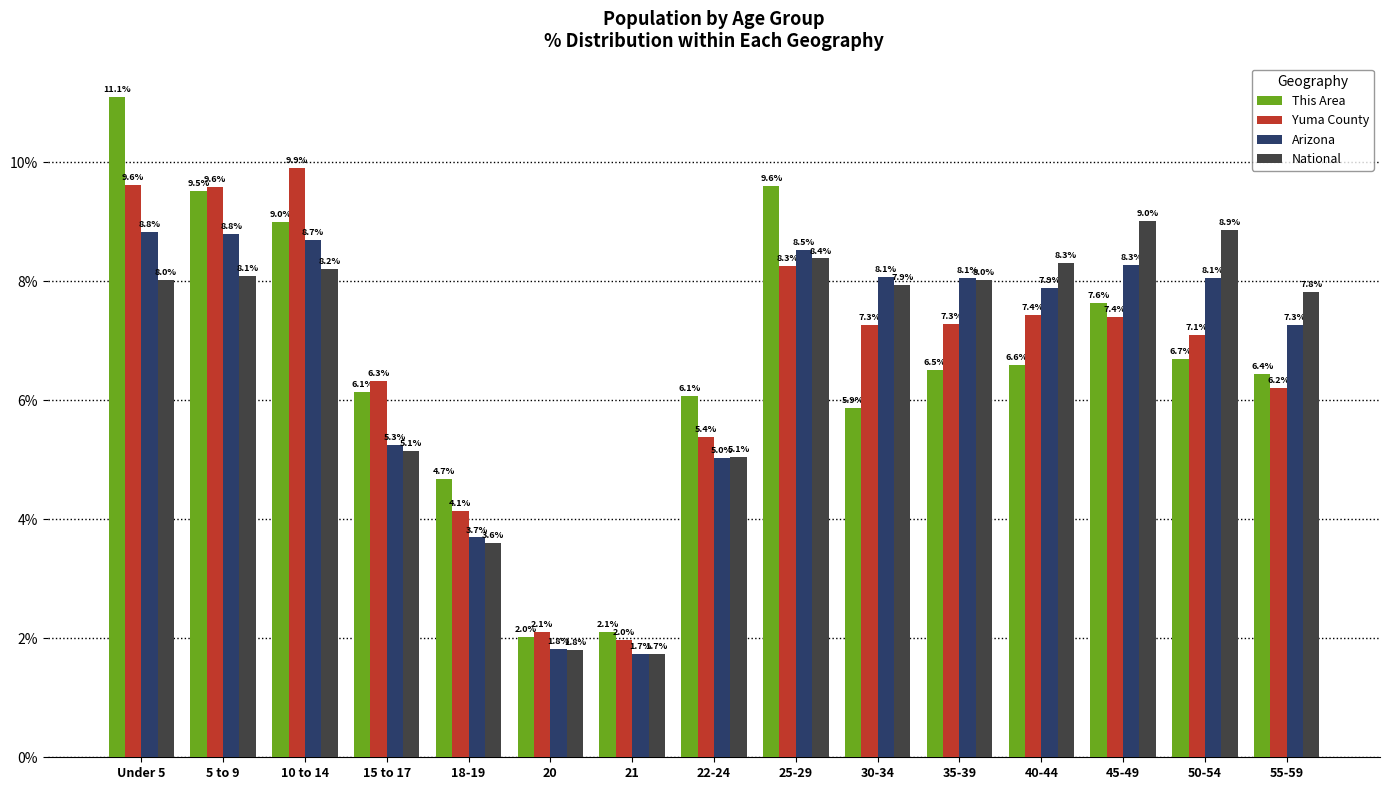

How many data points in National are above 8?

8